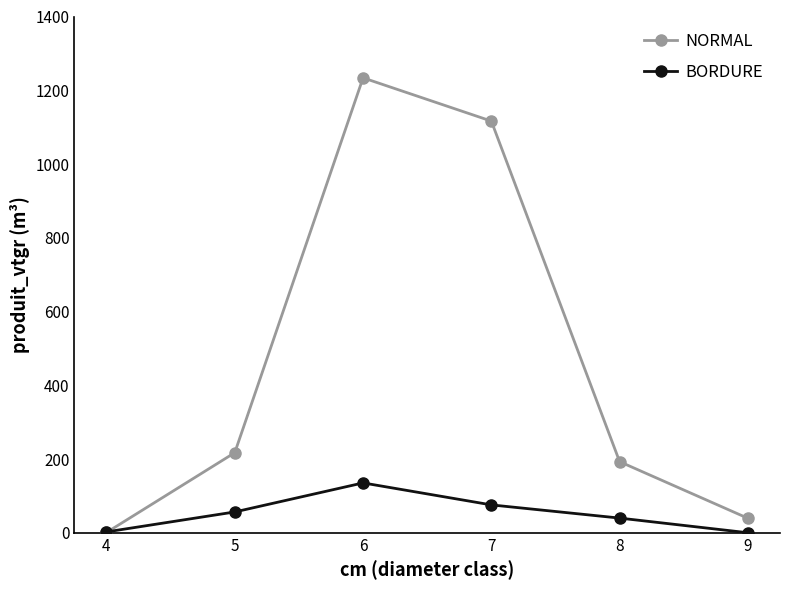

What is the difference between the second highest and second lowest values in the BORDURE series?

73.2